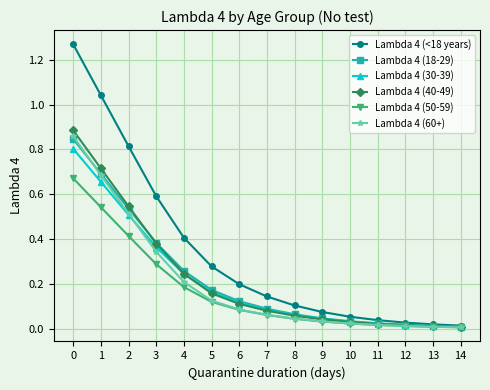

Is it true that Lambda 4 (50-59) equals 0.0 at 8?

True